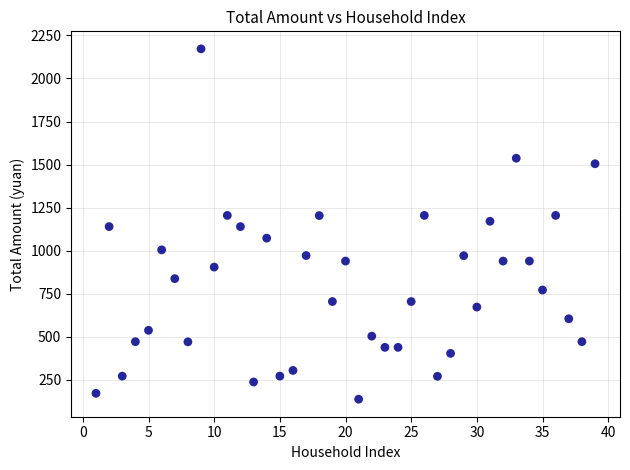

What is the range of Y values (max minus min)?

2034